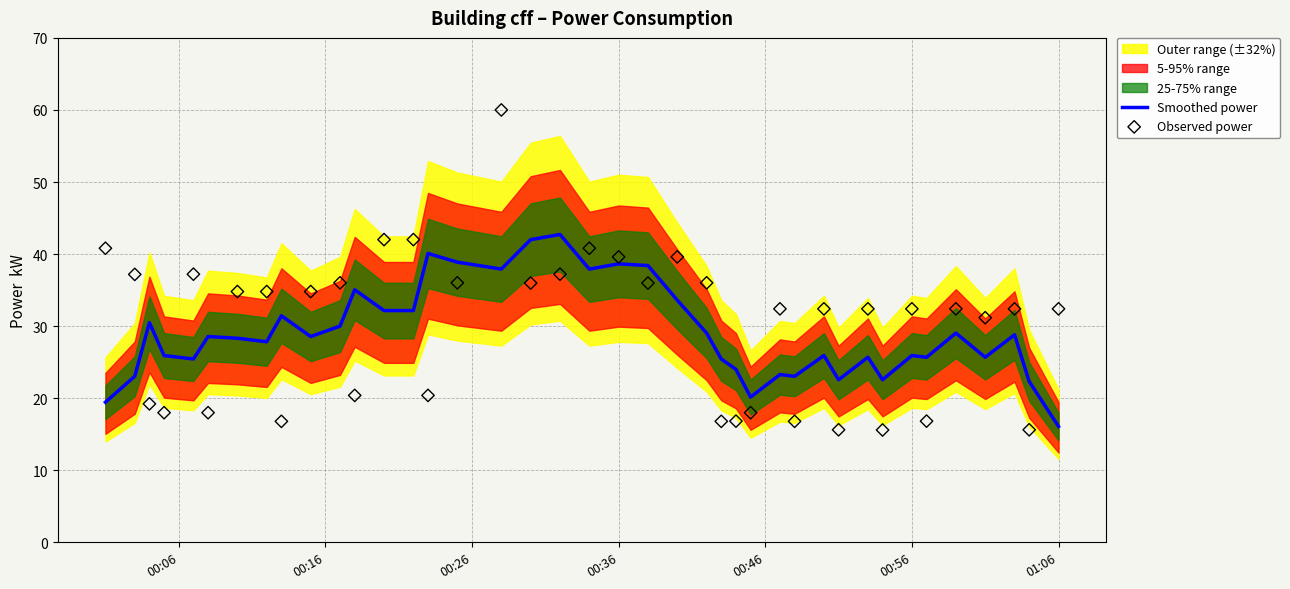

Which series reaches the minimum Y coordinate?

Observed power